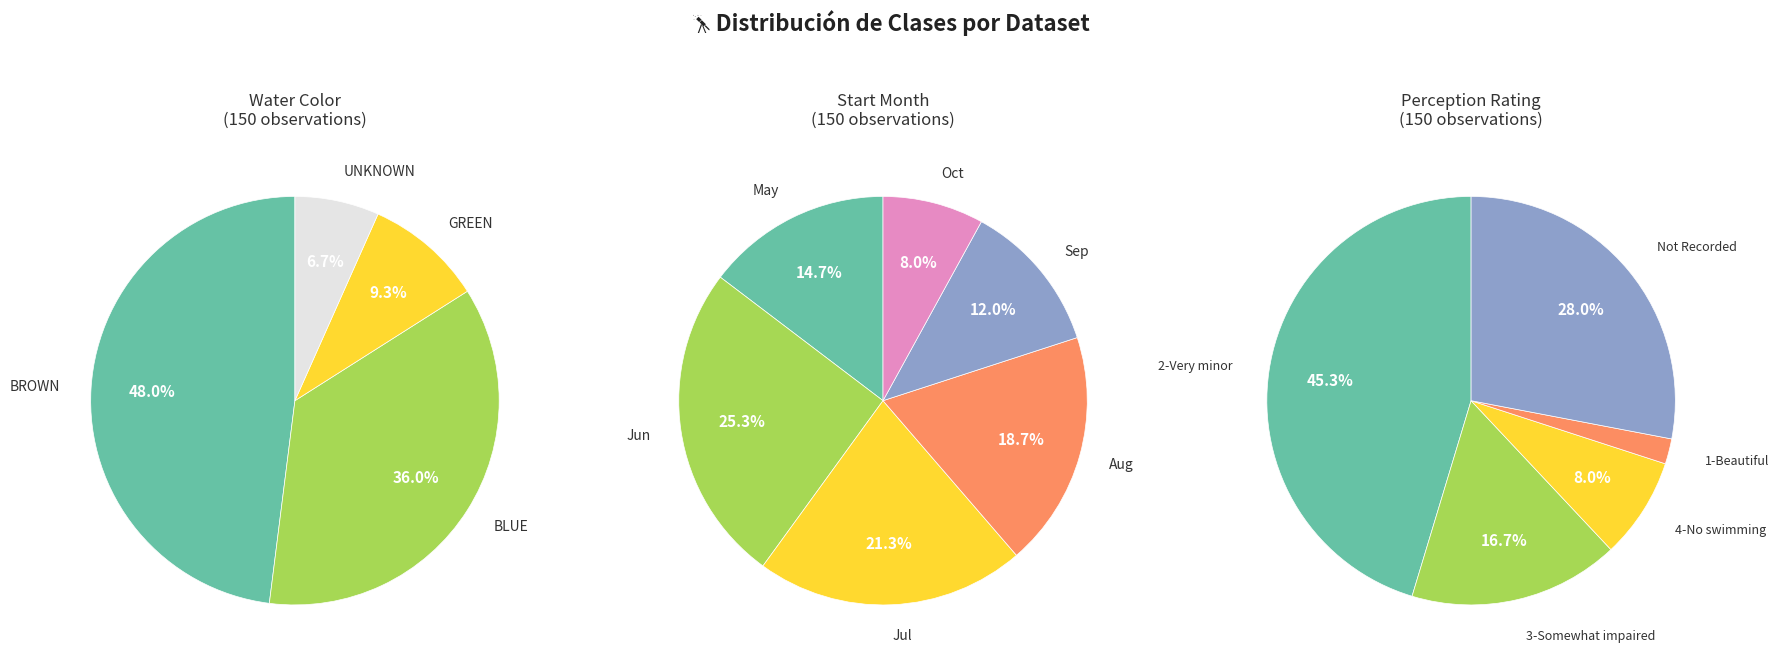

Which category has the biggest portion of the pie?

BROWN